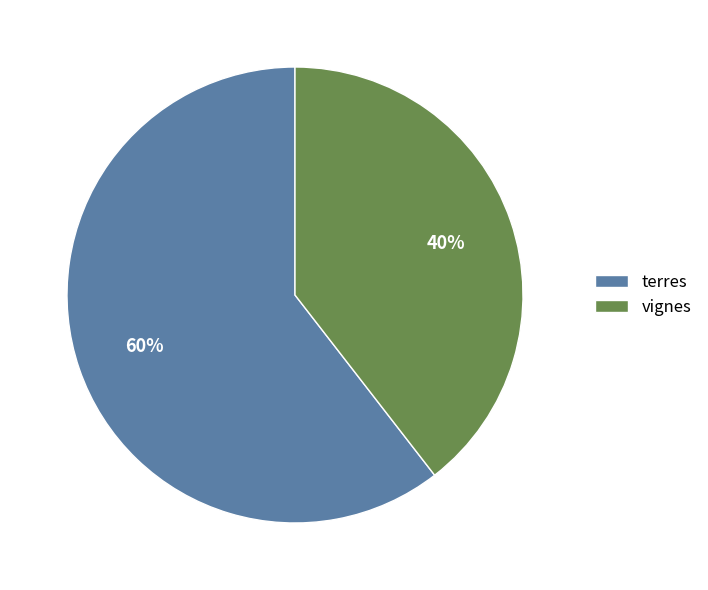

To the nearest percent, what is the combined percentage of terres and vignes?

100%